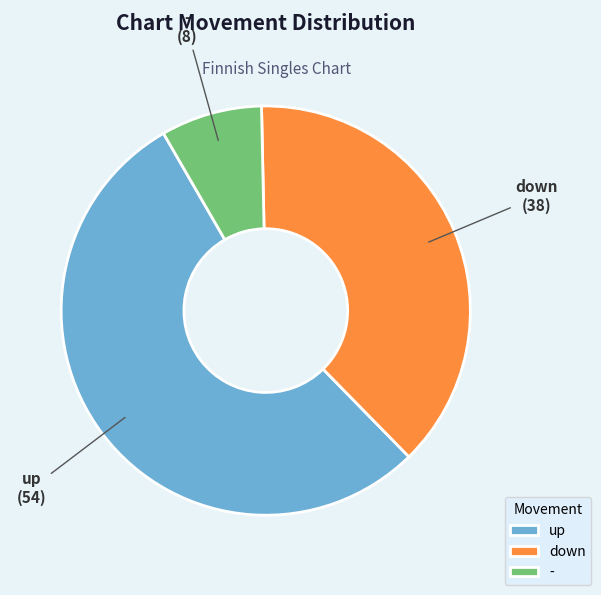

Which category has the smallest portion of the pie?

-